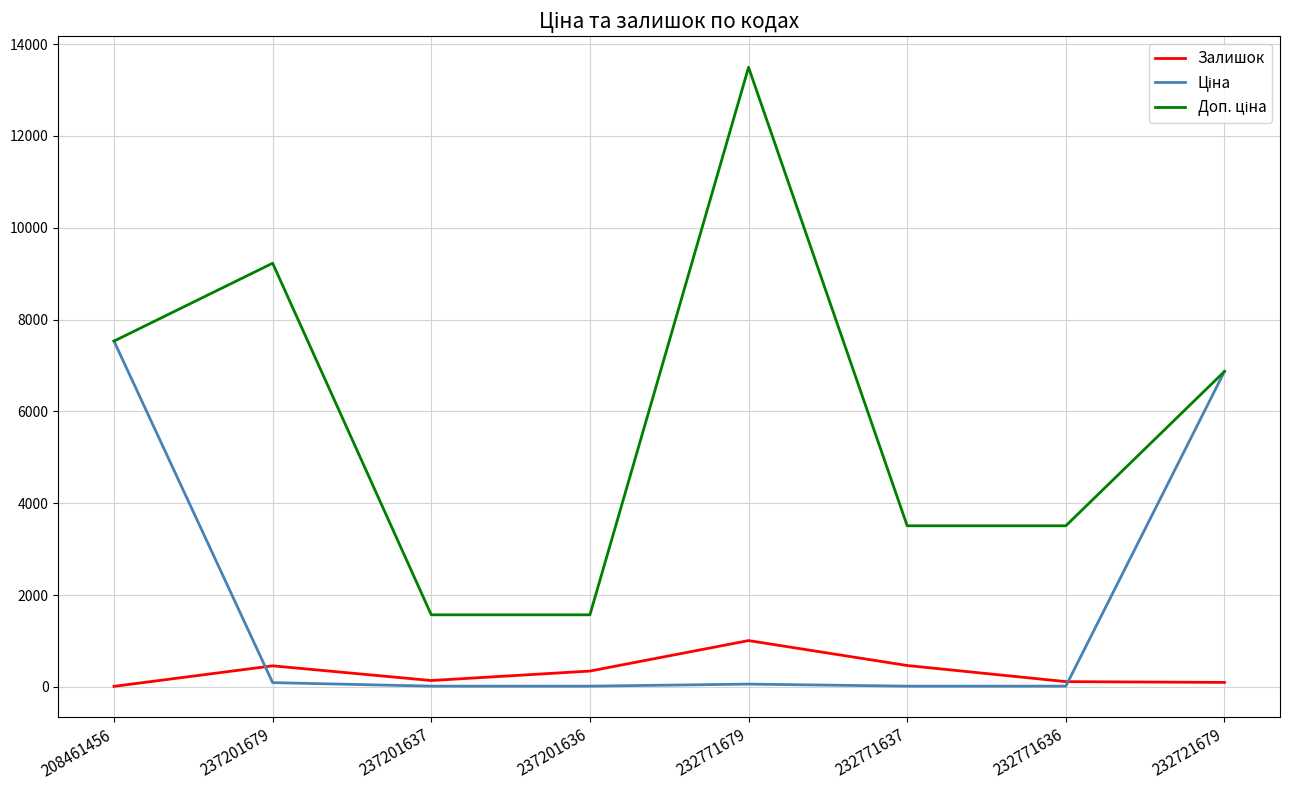

Which label corresponds to the largest value in the chart?

232771679